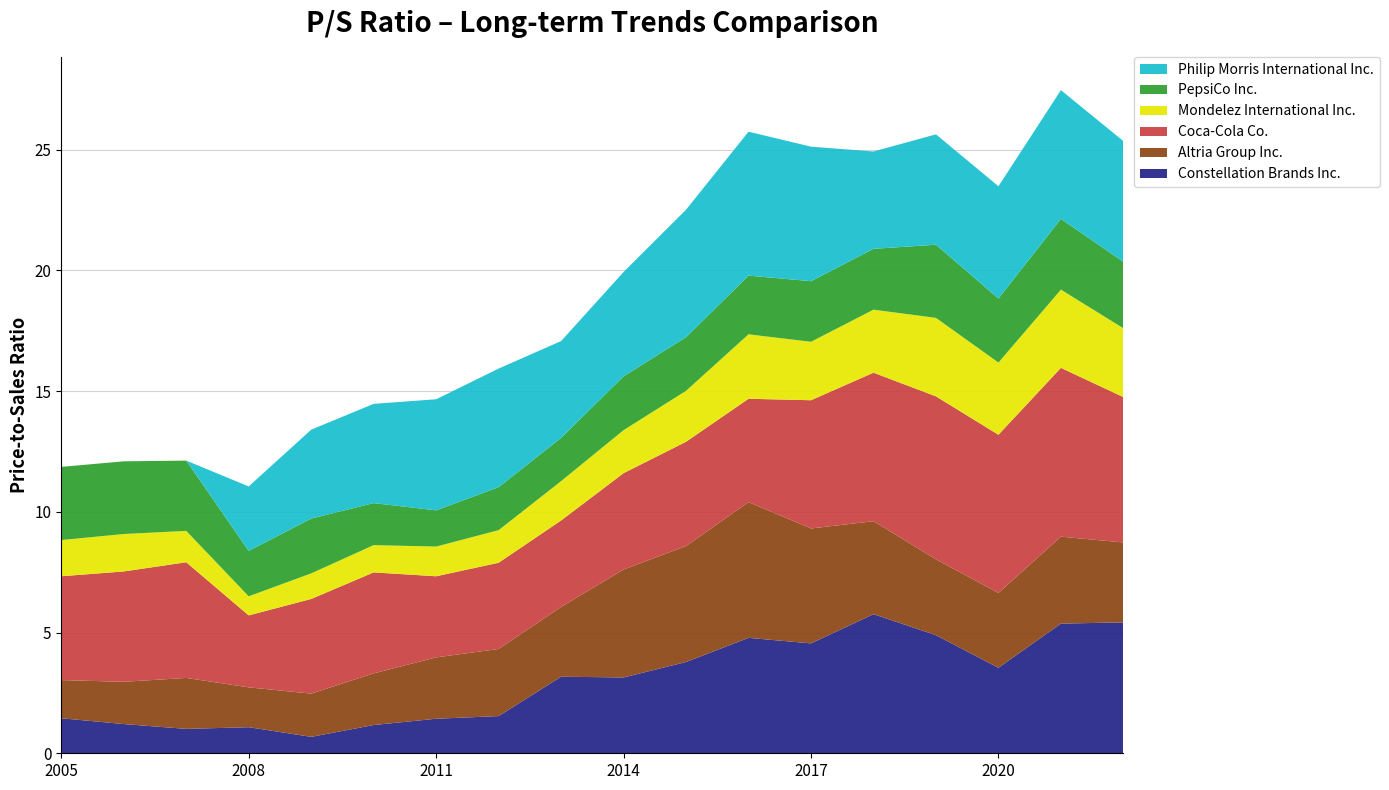

Reading left to right, list all the values displayed in this chart.

Constellation Brands Inc.: 2005-05-16=1.4	2006-05-02=1.2	2007-04-30=1.0	2008-04-29=1.1	2009-04-29=0.7	2010-04-29=1.2	2011-04-29=1.4	2012-04-30=1.5	2013-04-29=3.2	2014-04-29=3.1	2015-04-28=3.8	2016-04-25=4.8	2017-04-27=4.5	2018-04-23=5.8	2019-04-23=4.9	2020-04-21=3.5	2021-04-20=5.4	2022-04-21=5.4
Altria Group Inc.: 2005-05-16=1.6	2006-05-02=1.8	2007-04-30=2.1	2008-04-29=1.6	2009-04-29=1.8	2010-04-29=2.1	2011-04-29=2.5	2012-04-30=2.8	2013-04-29=2.9	2014-04-29=4.5	2015-04-28=4.8	2016-04-25=5.6	2017-04-27=4.8	2018-04-23=3.9	2019-04-23=3.1	2020-04-21=3.1	2021-04-20=3.6	2022-04-21=3.3
Coca-Cola Co.: 2005-05-16=4.3	2006-05-02=4.6	2007-04-30=4.8	2008-04-29=3.0	2009-04-29=3.9	2010-04-29=4.2	2011-04-29=3.4	2012-04-30=3.6	2013-04-29=3.6	2014-04-29=4.0	2015-04-28=4.3	2016-04-25=4.3	2017-04-27=5.3	2018-04-23=6.2	2019-04-23=6.8	2020-04-21=6.5	2021-04-20=7.0	2022-04-21=6.0
Mondelez International Inc.: 2005-05-16=1.5	2006-05-02=1.6	2007-04-30=1.3	2008-04-29=0.8	2009-04-29=1.1	2010-04-29=1.1	2011-04-29=1.2	2012-04-30=1.4	2013-04-29=1.6	2014-04-29=1.8	2015-04-28=2.1	2016-04-25=2.7	2017-04-27=2.4	2018-04-23=2.6	2019-04-23=3.2	2020-04-21=3.0	2021-04-20=3.2	2022-04-21=2.9
PepsiCo Inc.: 2005-05-16=3.0	2006-05-02=3.0	2007-04-30=2.9	2008-04-29=1.9	2009-04-29=2.3	2010-04-29=1.7	2011-04-29=1.5	2012-04-30=1.8	2013-04-29=1.8	2014-04-29=2.2	2015-04-28=2.2	2016-04-25=2.4	2017-04-27=2.5	2018-04-23=2.5	2019-04-23=3.0	2020-04-21=2.6	2021-04-20=2.9	2022-04-21=2.8
Philip Morris International Inc.: 2005-05-16=0.0	2006-05-02=0.0	2007-04-30=0.0	2008-04-29=2.7	2009-04-29=3.7	2010-04-29=4.1	2011-04-29=4.6	2012-04-30=4.9	2013-04-29=4.0	2014-04-29=4.3	2015-04-28=5.3	2016-04-25=6.0	2017-04-27=5.6	2018-04-23=4.0	2019-04-23=4.6	2020-04-21=4.7	2021-04-20=5.3	2022-04-21=5.0